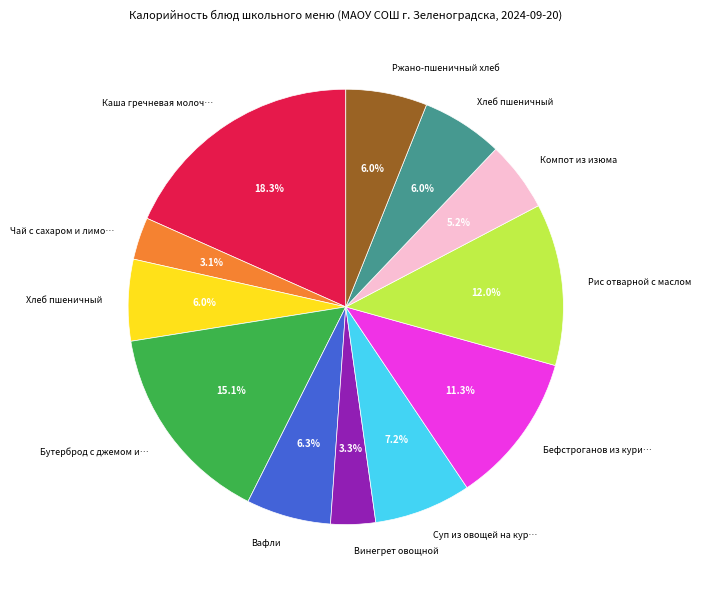

Does any single category account for the majority?

No